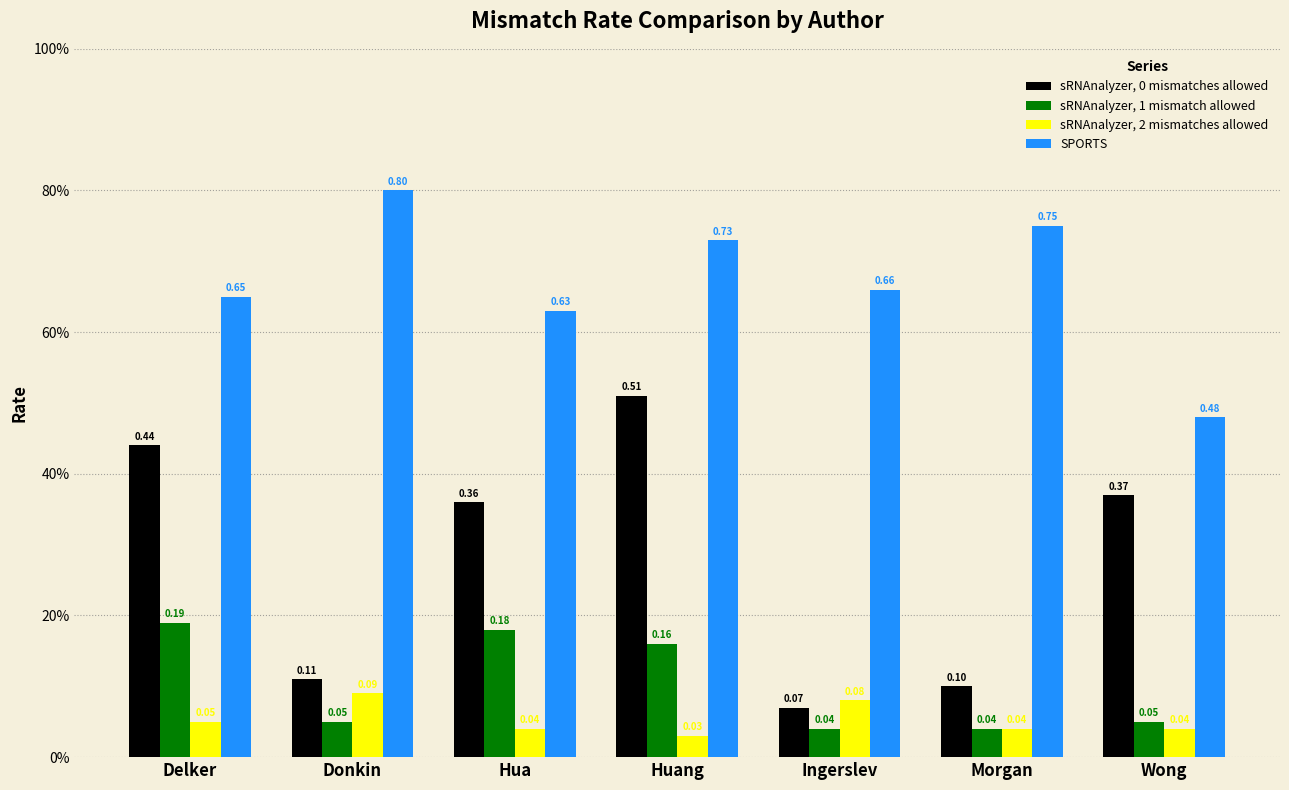

Which category has the highest value across all series?

Donkin